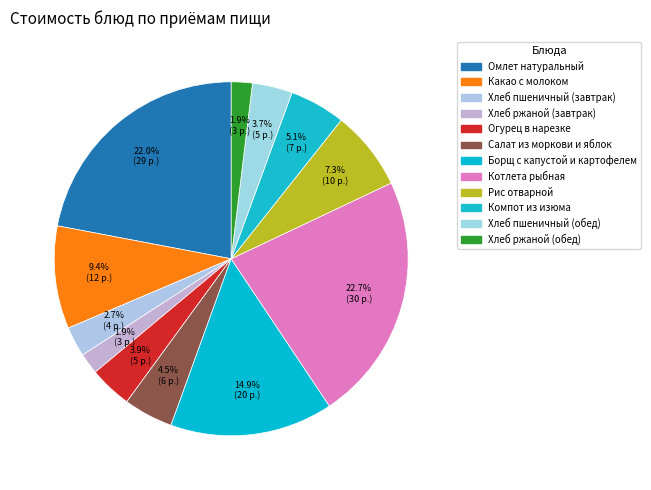

Which category has the smallest portion of the pie?

Хлеб ржаной (завтрак)